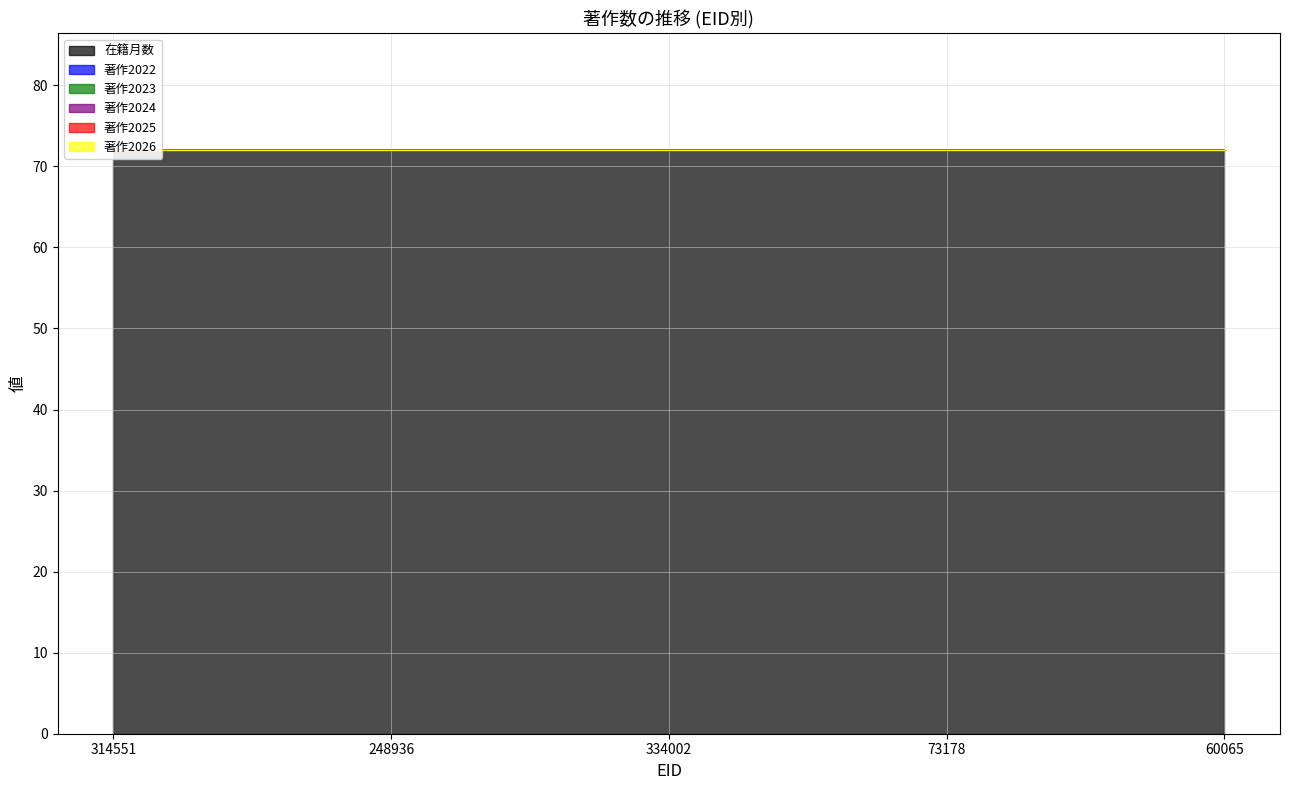

What are all the series names shown in the legend?

在籍月数, 著作2022, 著作2023, 著作2024, 著作2025, 著作2026